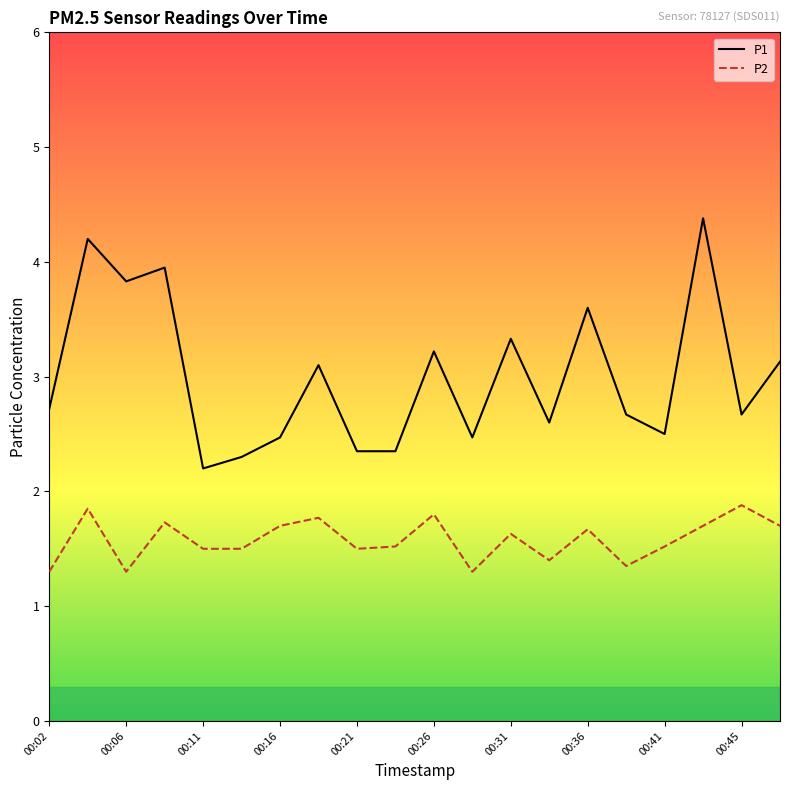

What are all the series names shown in the legend?

P1, P2